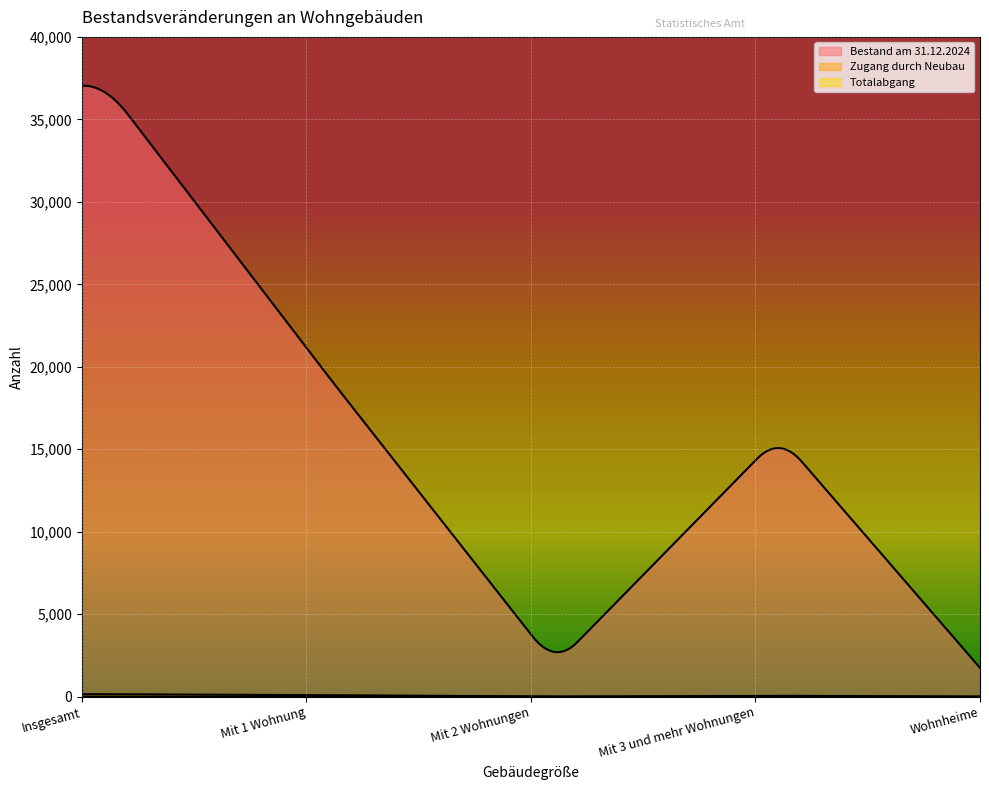

What are all the series names shown in the legend?

Bestand am 31.12.2024, Zugang durch Neubau, Totalabgang